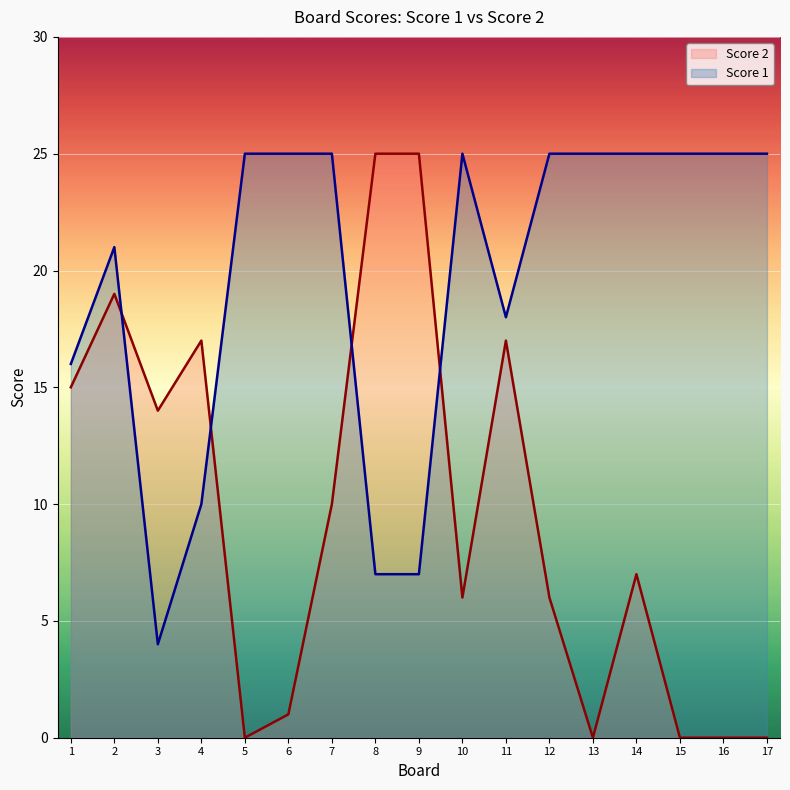

How many interior local valleys does the Score 1 series have?

2